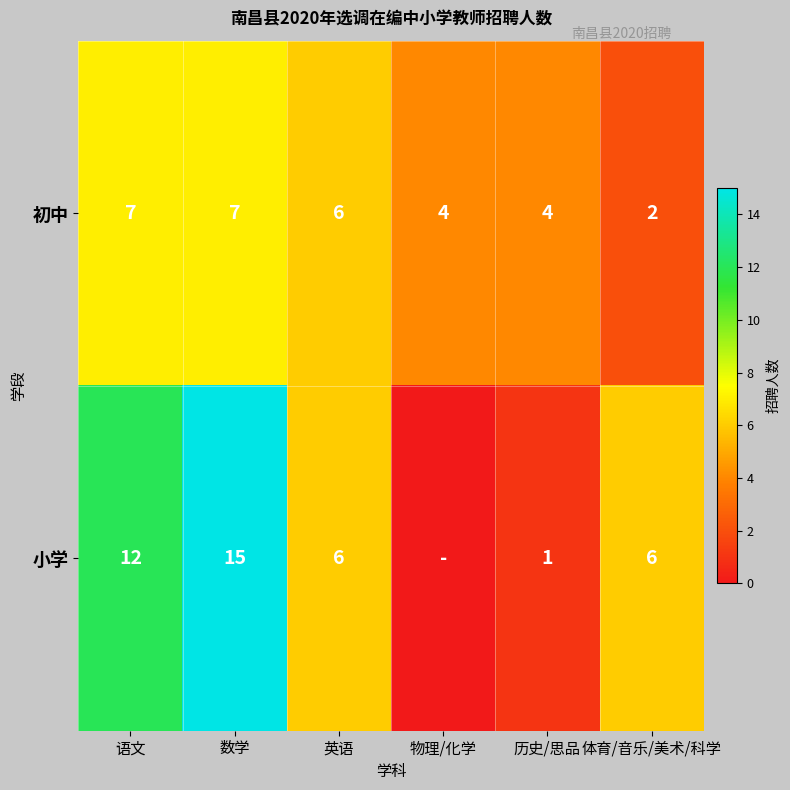

Which category has the highest value across all series?

数学